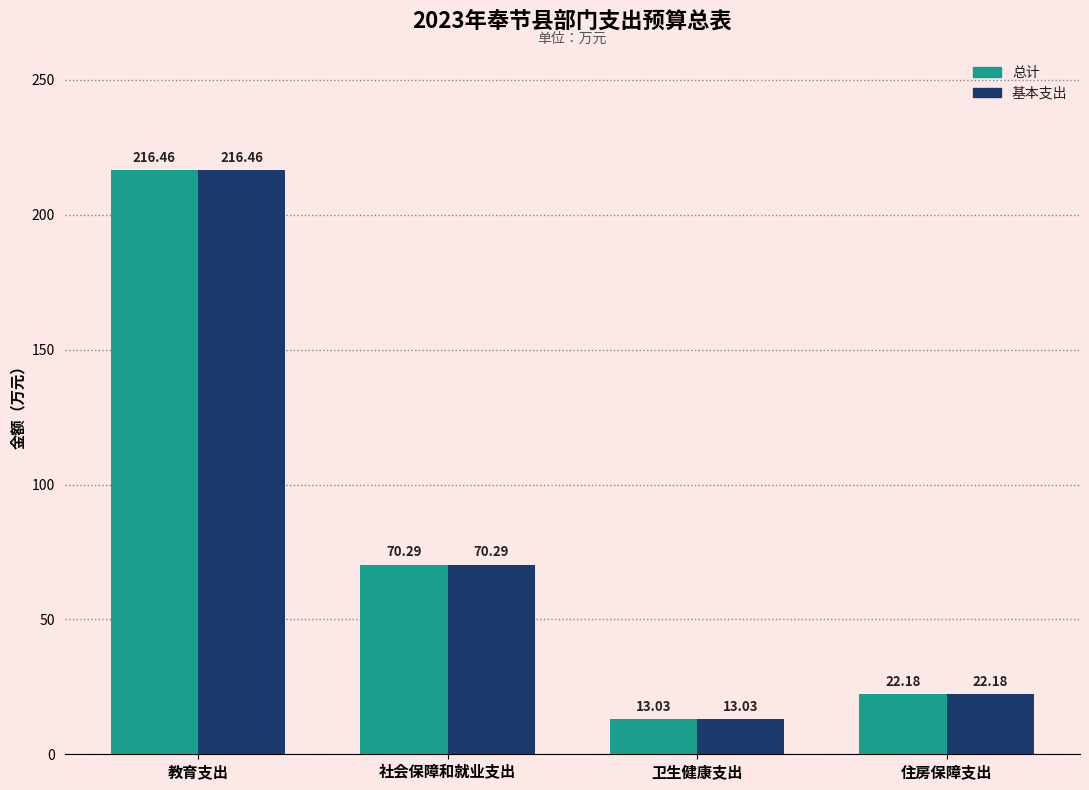

Read the 总计 value at 教育支出.

216.5